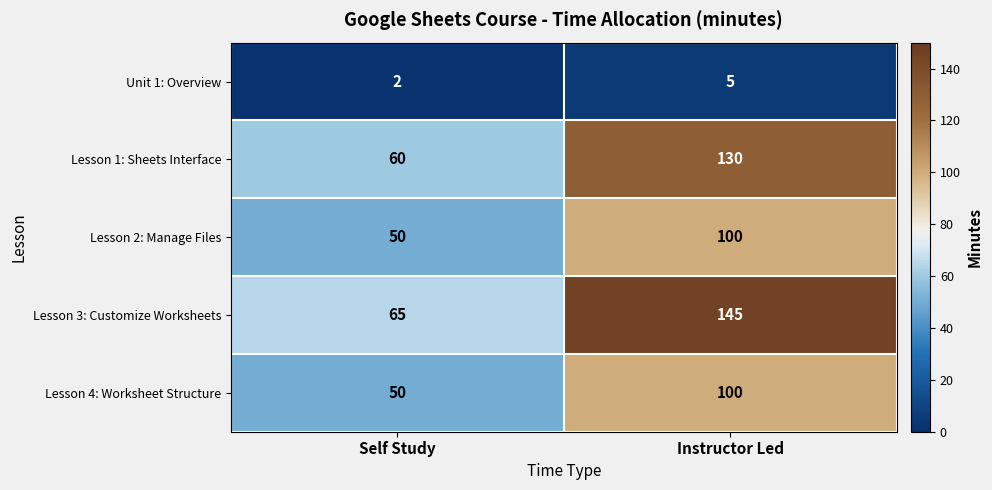

Which series has the largest total across all categories?

Lesson 3: Customize Worksheets